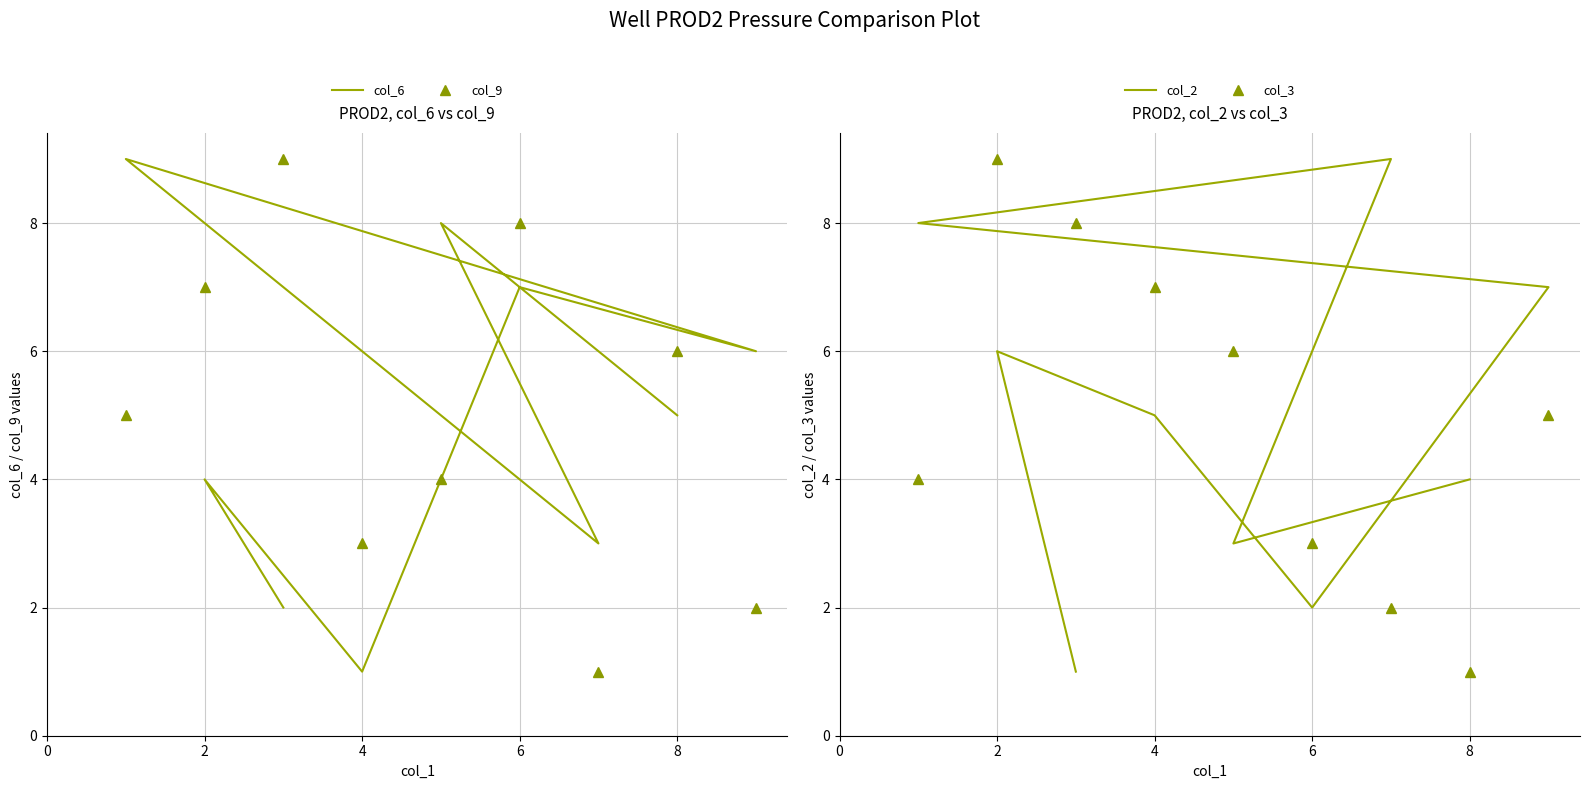

Between 6 and 8, which is larger?

6